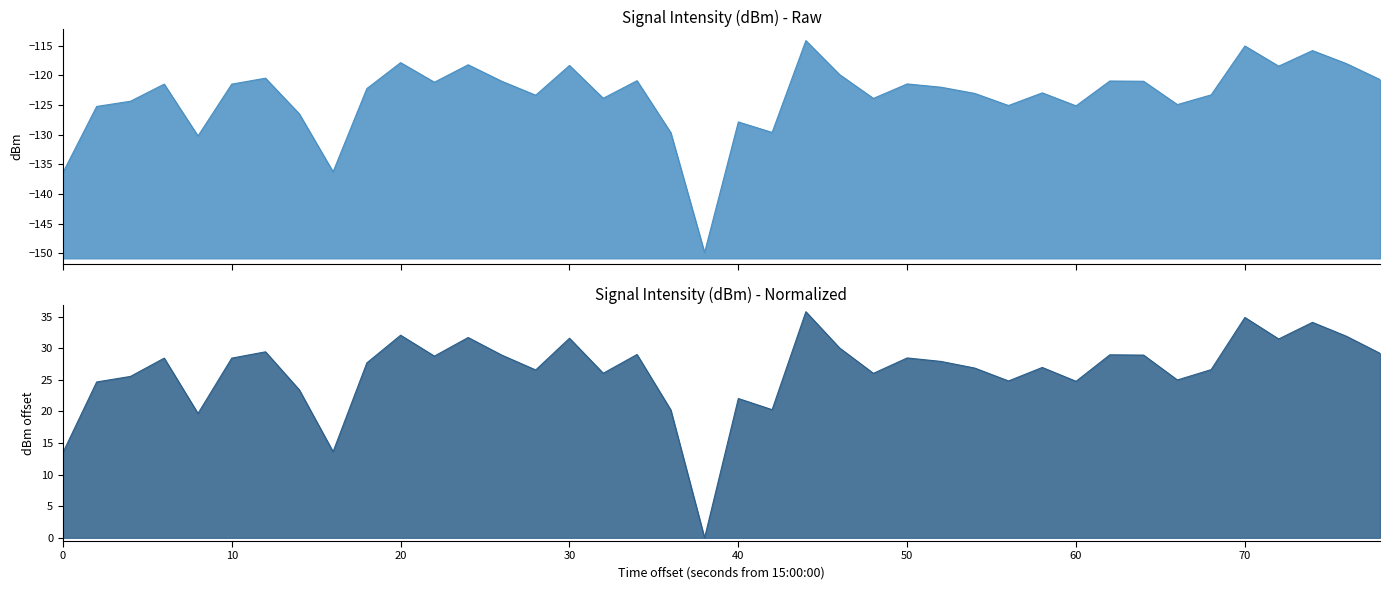

Reading right to left, list all the values displayed in this chart.

29.2	31.9	34.1	31.5	34.9	26.6	25.0	28.9	29.0	24.8	27.0	24.8	26.9	27.9	28.5	26.0	30.0	35.8	20.3	22.1	0.0	20.3	29.0	26.1	31.6	26.6	28.9	31.7	28.8	32.1	27.7	13.6	23.4	29.4	28.4	19.7	28.4	25.5	24.7	13.5